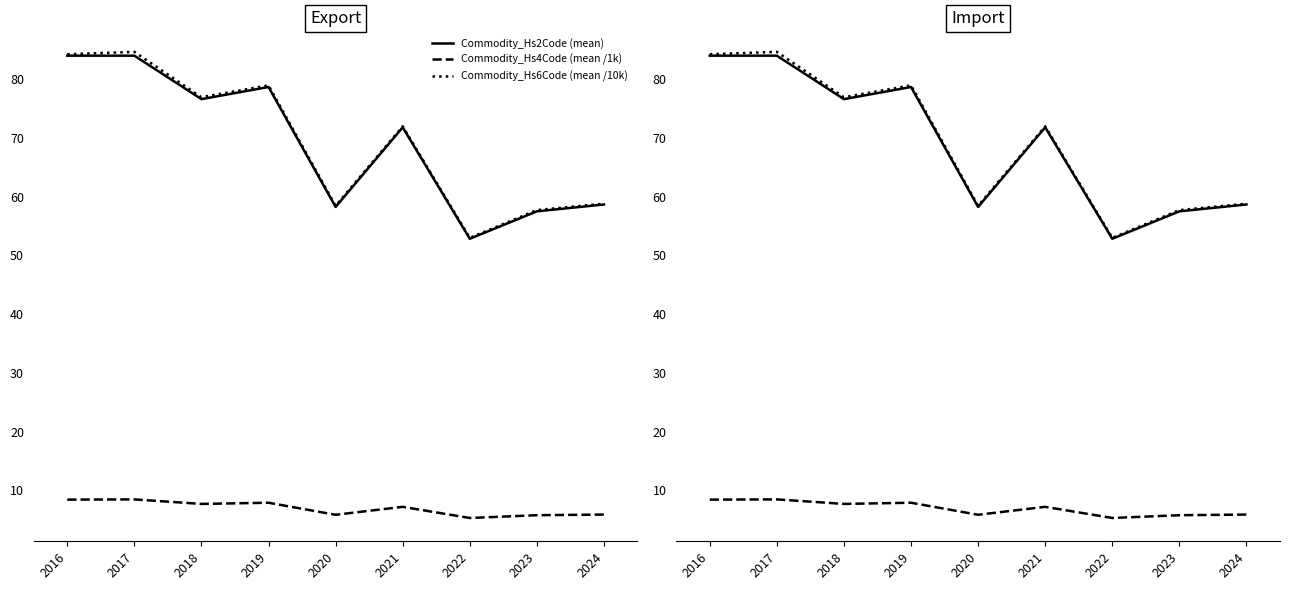

Between 2023 and 2024, which series saw the biggest shift?

Commodity_Hs2Code (mean)